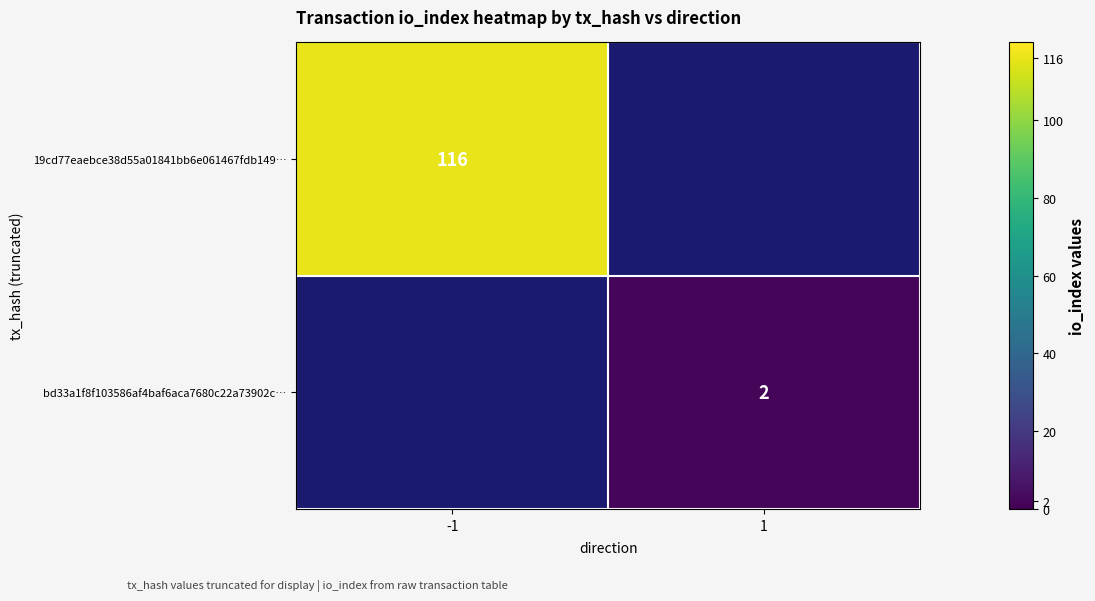

The 19cd77eaebce38d55a01841bb6e061467fdb149… series shows 78 at -1. True or false?

False